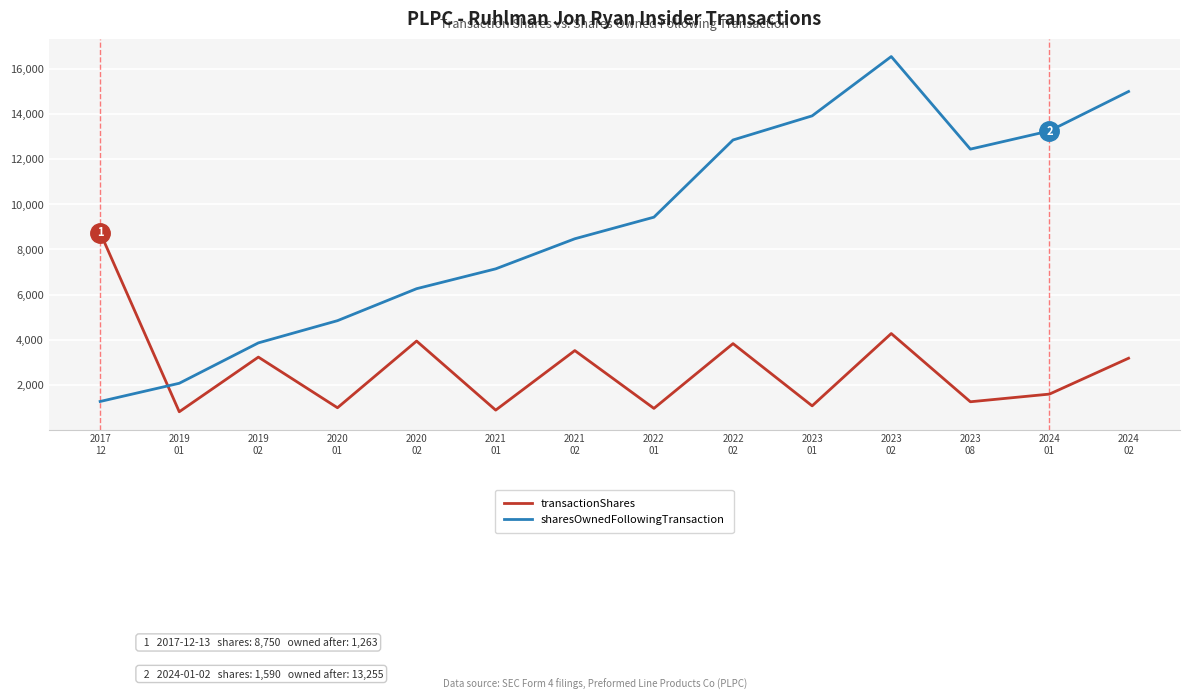

What is the lowest value of the sharesOwnedFollowingTransaction series?

1263